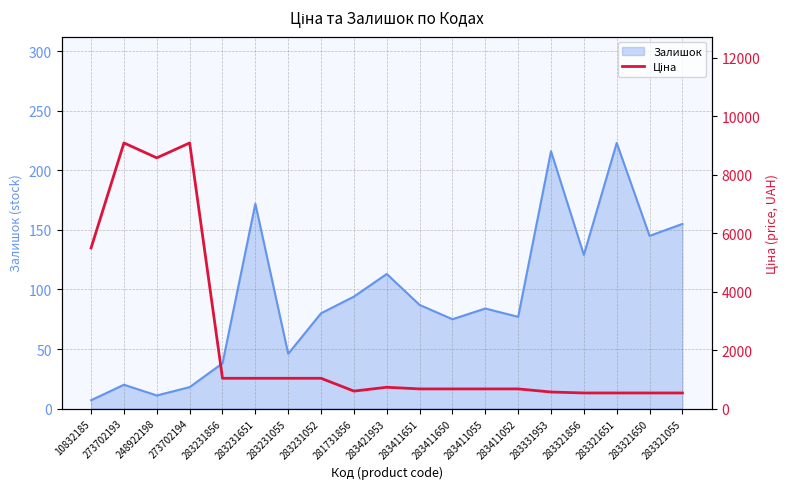

The value of Залишок at 283421953 is 113. True or false?

True